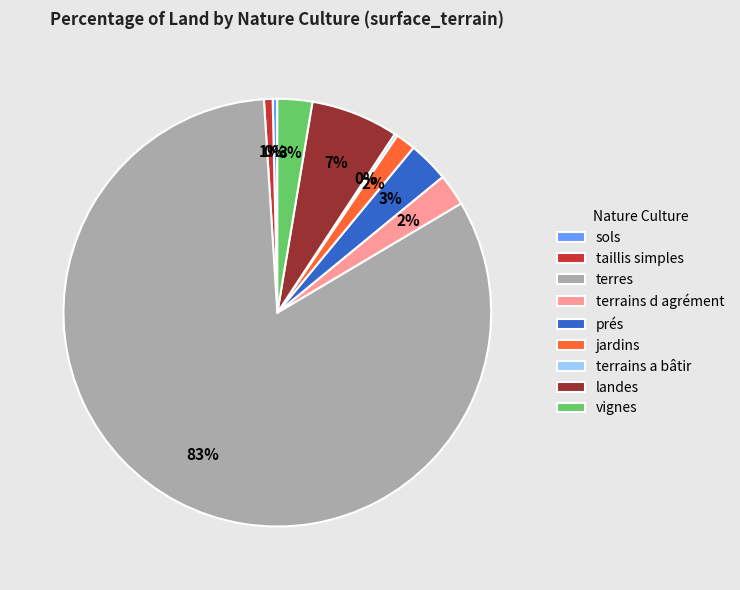

True or false: terres accounts for 71% of the total.

False